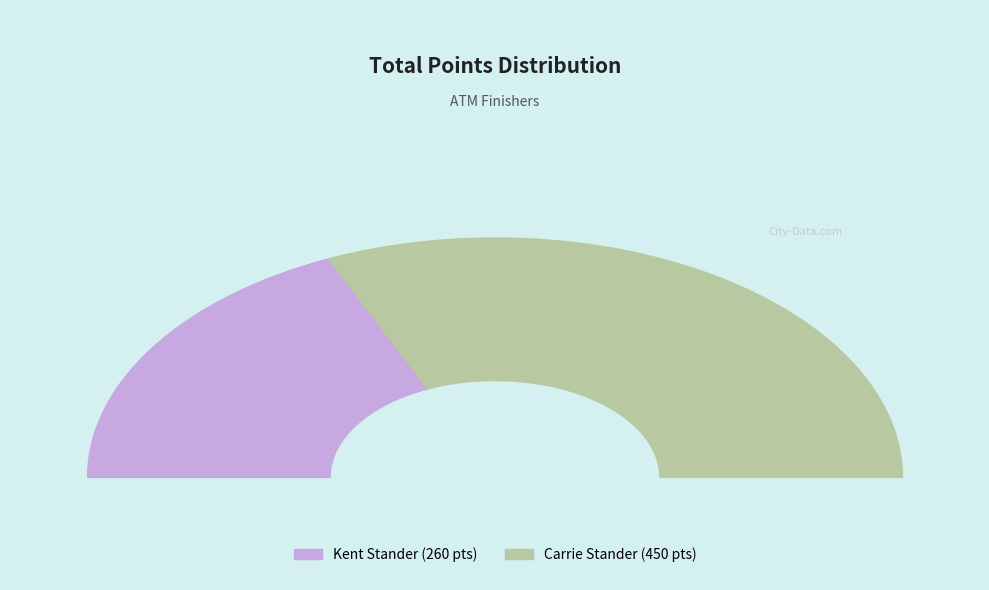

Which slice is the largest?

101867 (Carrie Stander)